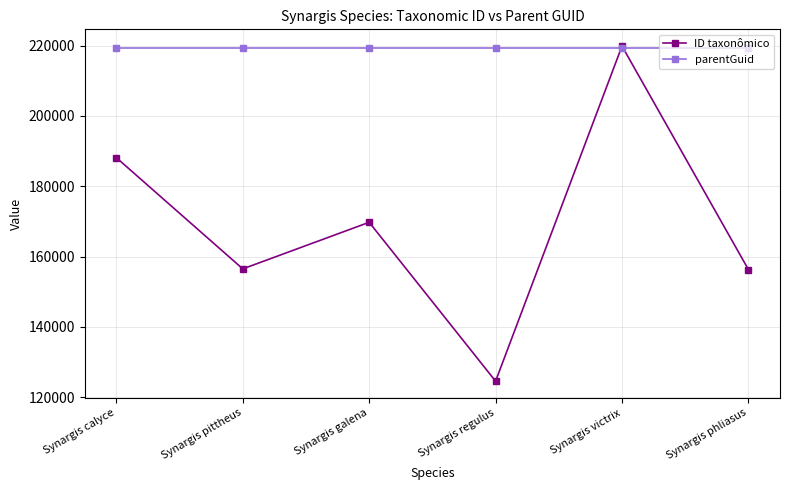

What is the minimum value shown in the chart?

124564